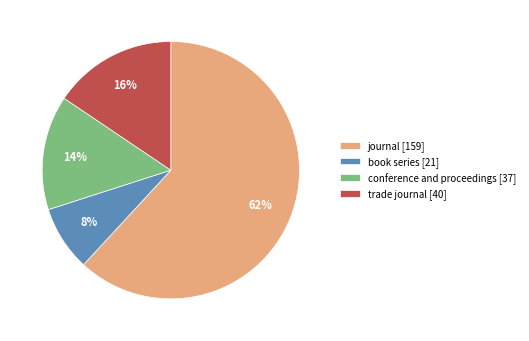

Between book series [21] and conference and proceedings [37], which is larger?

conference and proceedings [37]